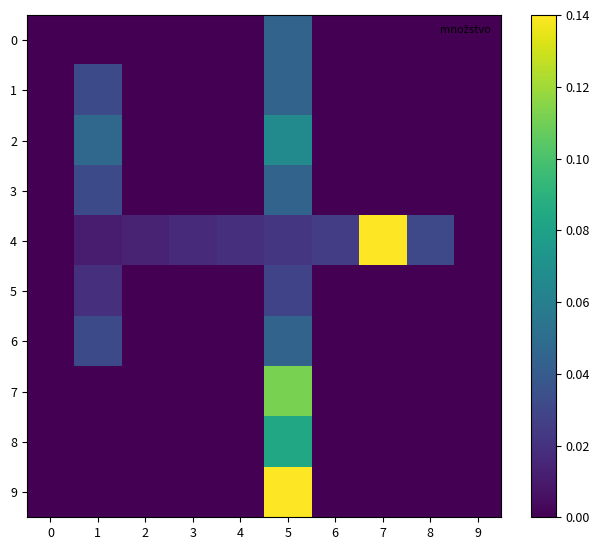

Rank the series at 1 from highest to lowest value.

2, 1, 3, 6, 5, 4, 0, 7, 8, 9